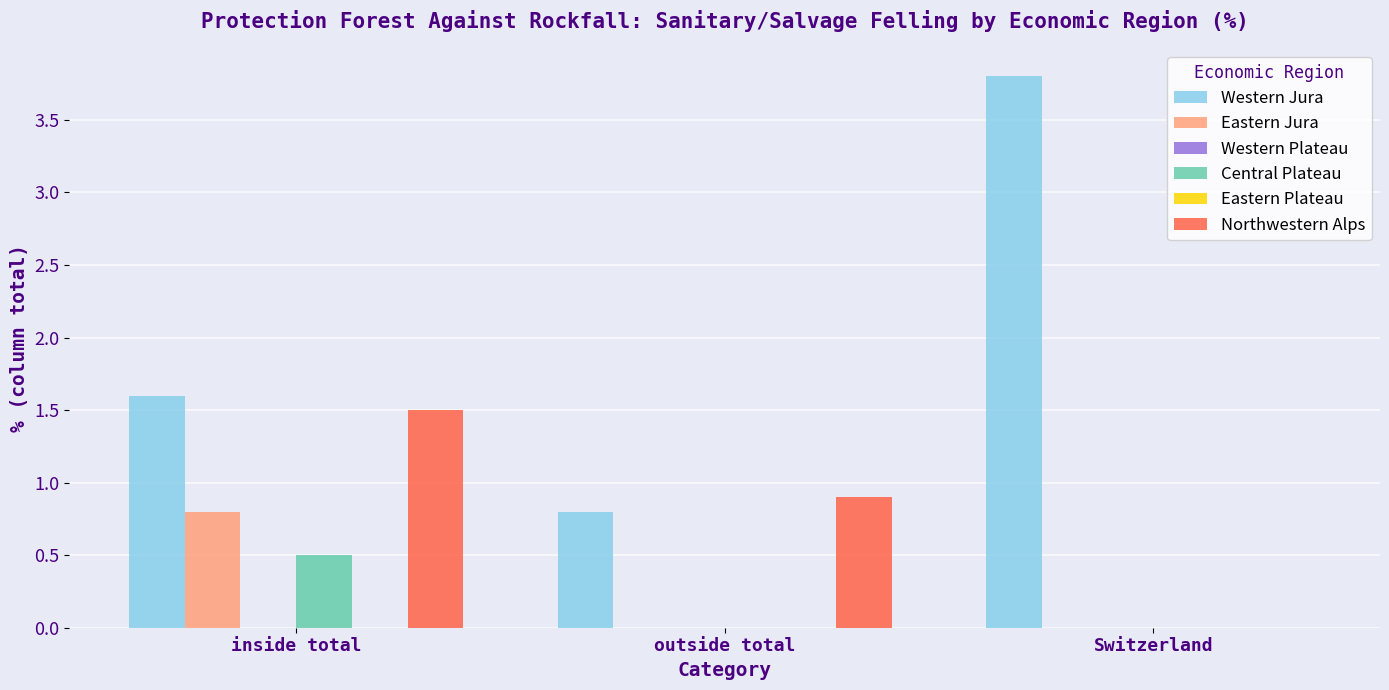

True or false: Central Plateau has a value of -0.2 at Switzerland.

False